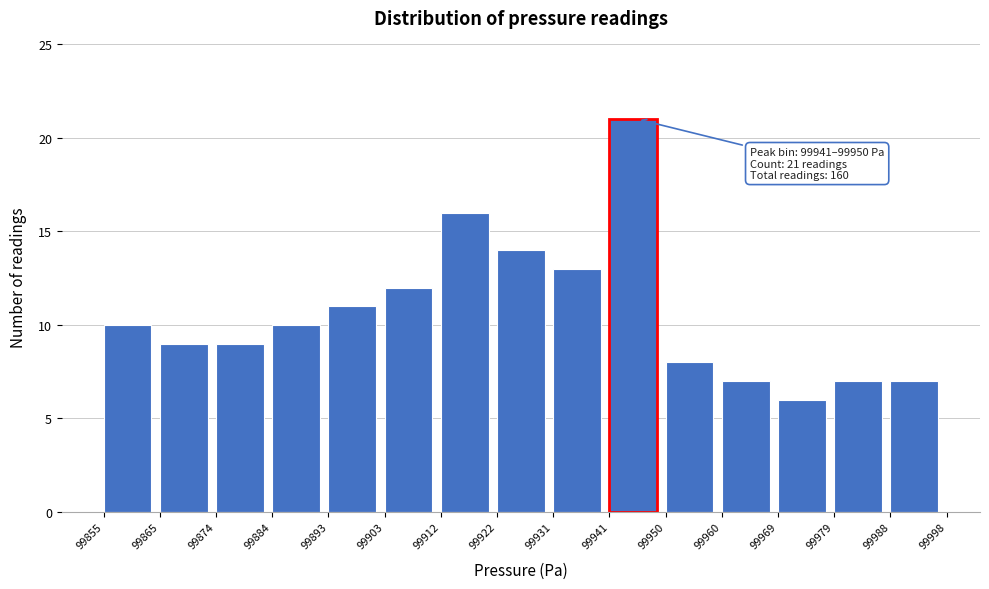

Which range on the x-axis has the tallest bar?

99941 to 99950